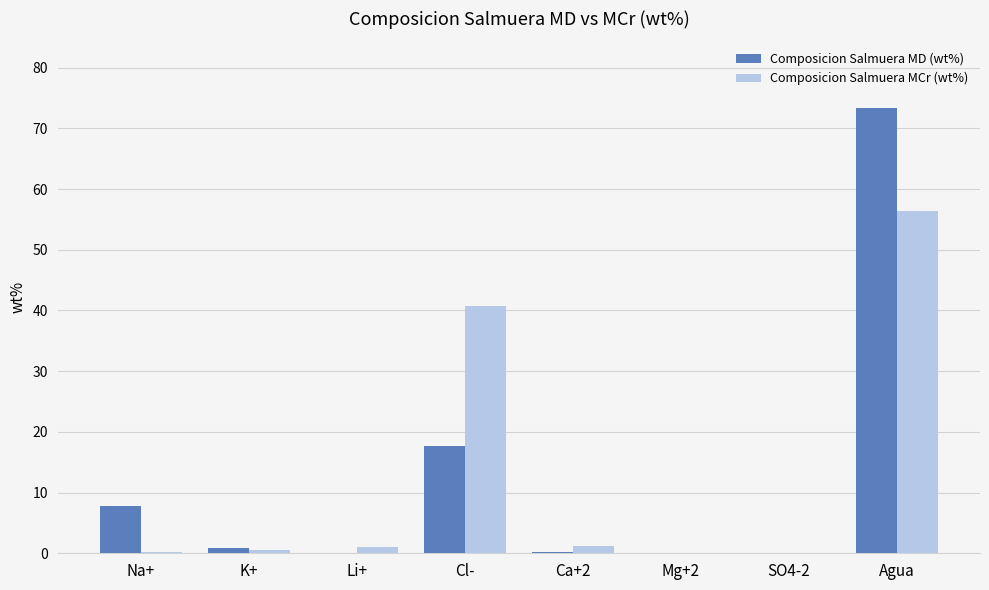

At which category is the sum across all series the highest?

Agua